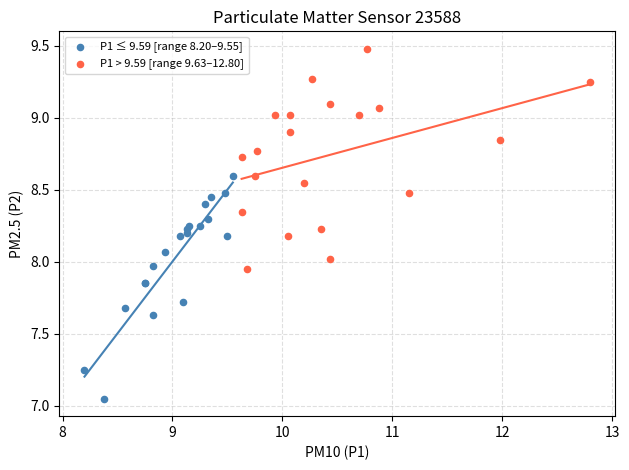

Which series contains the highest Y value?

P1 > 9.59 [range 9.63–12.80]